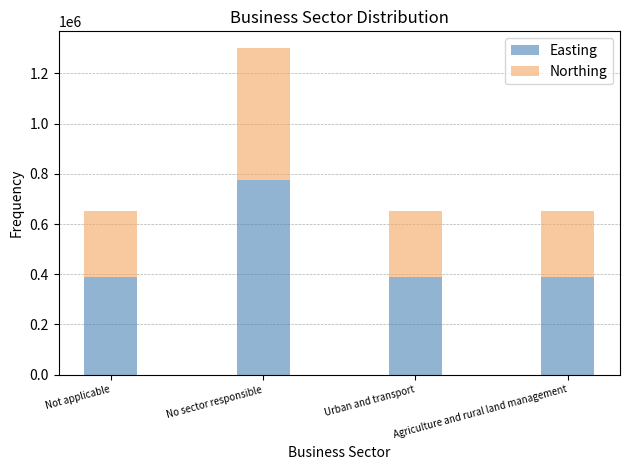

At which category is the sum across all series the highest?

No sector responsible